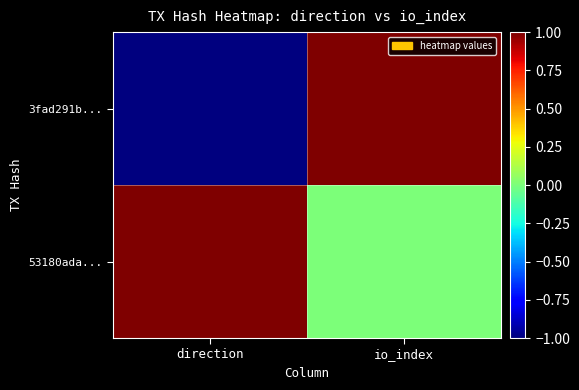

What is the spread (max minus min) of values at io_index?

1